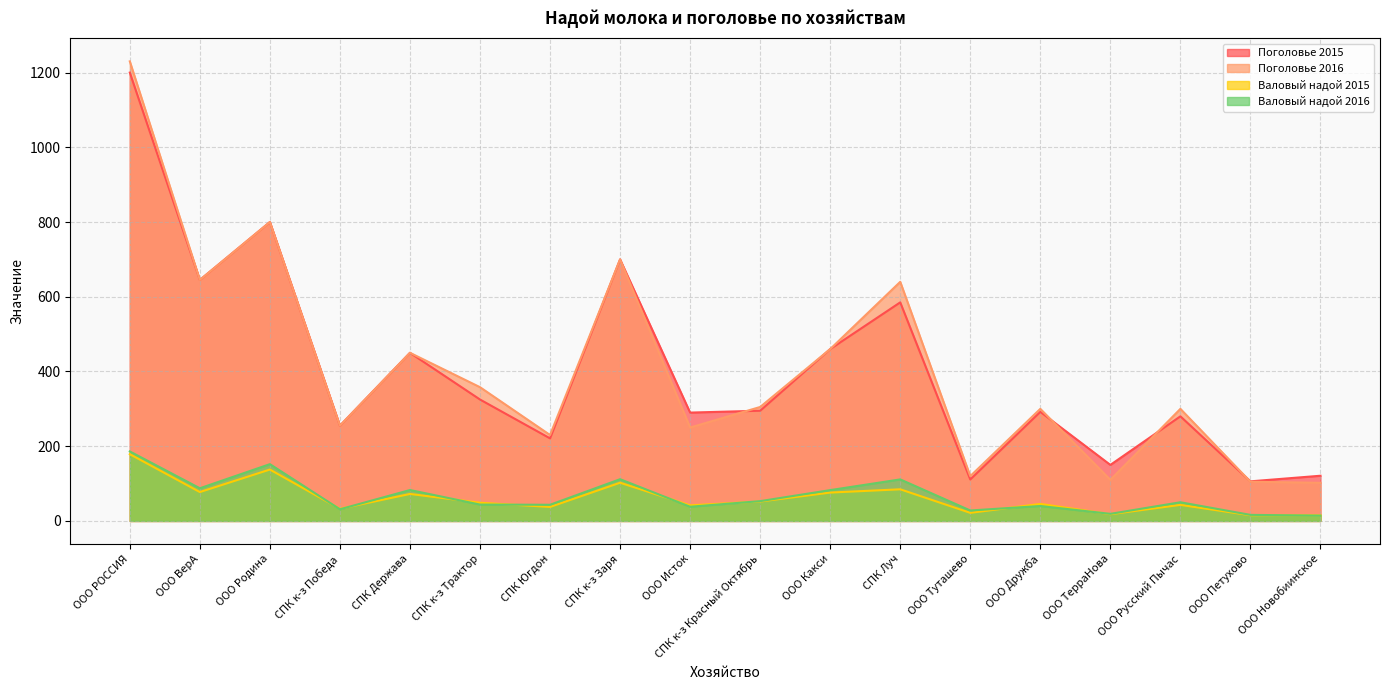

Where does the Валовый надой 2015 series first go above 48?

ООО РОССИЯ